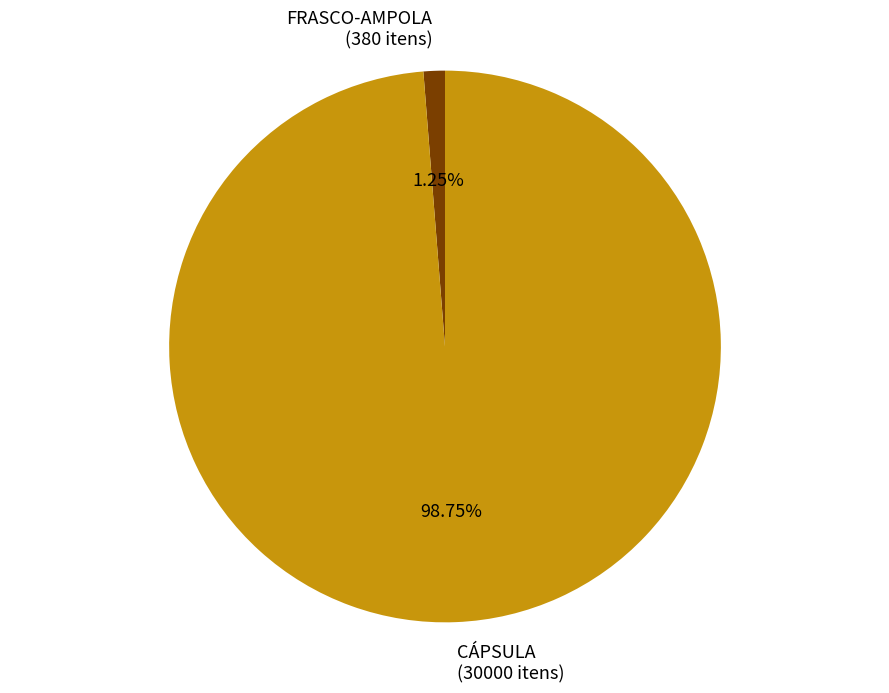

Combined, what portion of the pie is FRASCO-AMPOLA and CÁPSULA?

100.0%